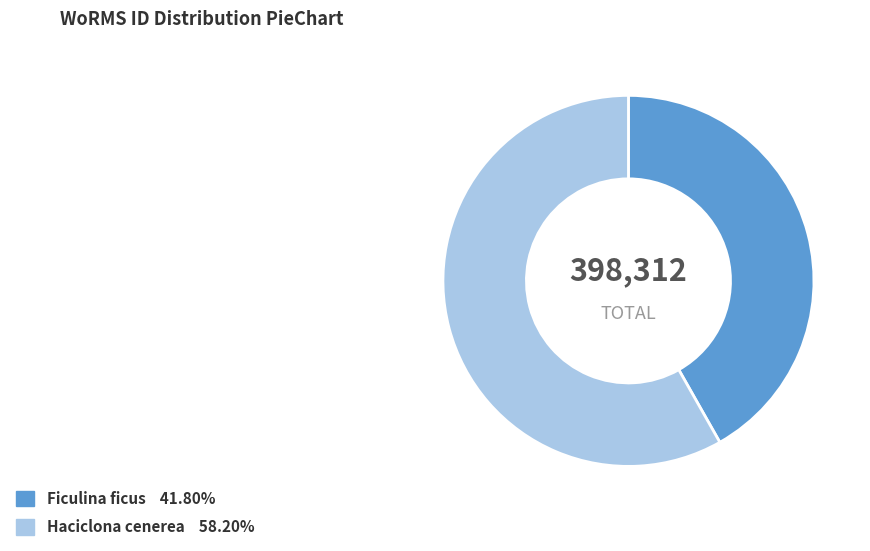

How many slices are in this pie chart?

2